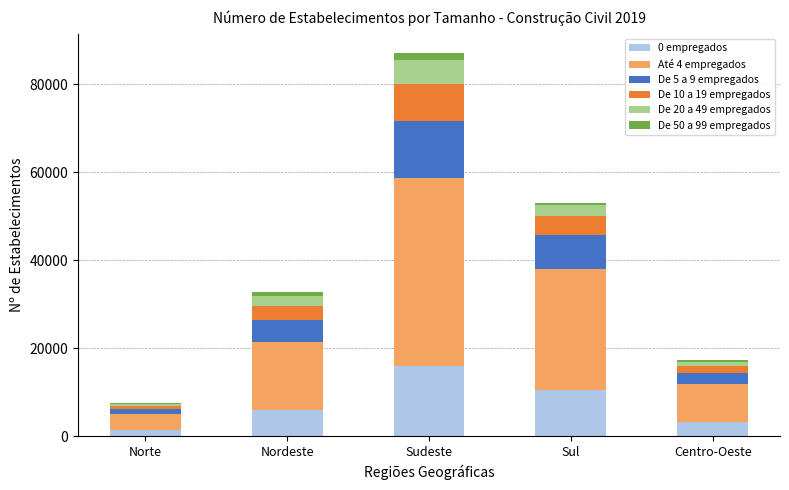

The value of 0 empregados at Nordeste is 5927. True or false?

True